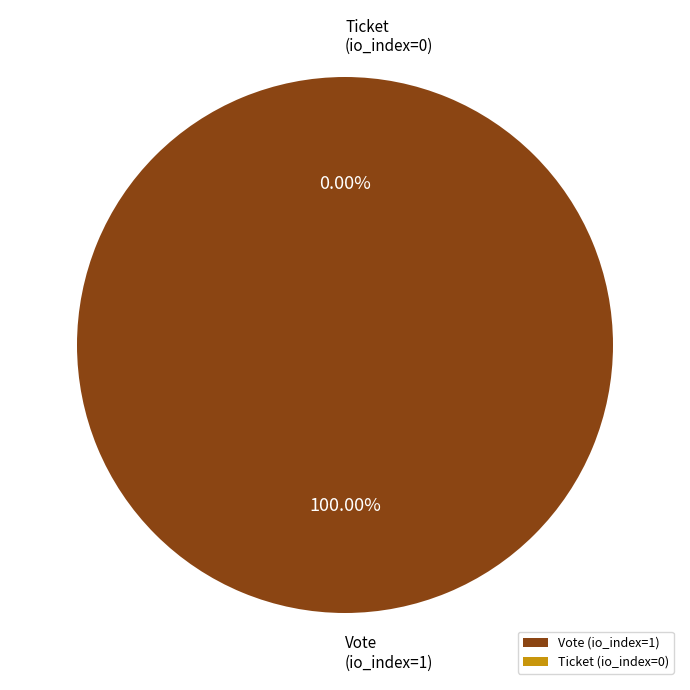

How many segments does this pie chart have?

2